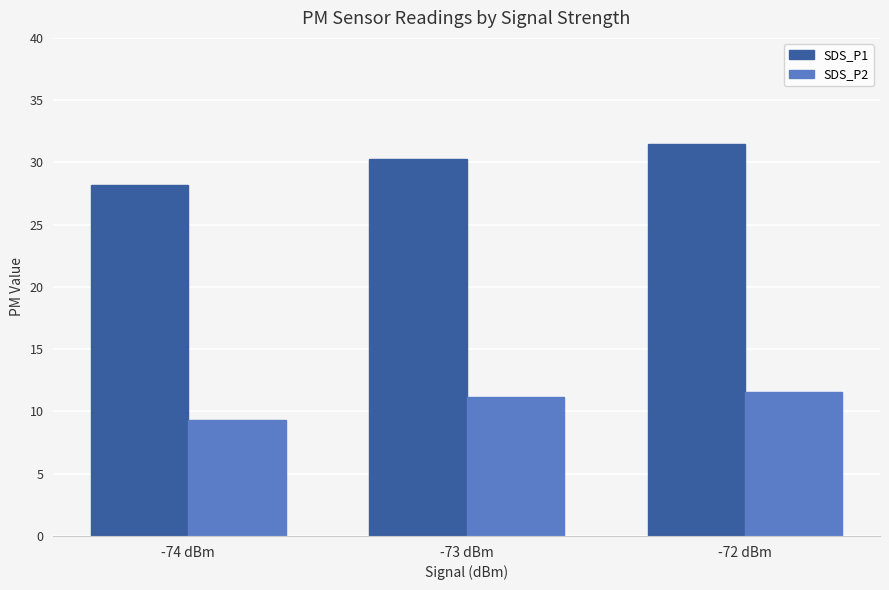

How many values in the SDS_P2 series are below 11?

1